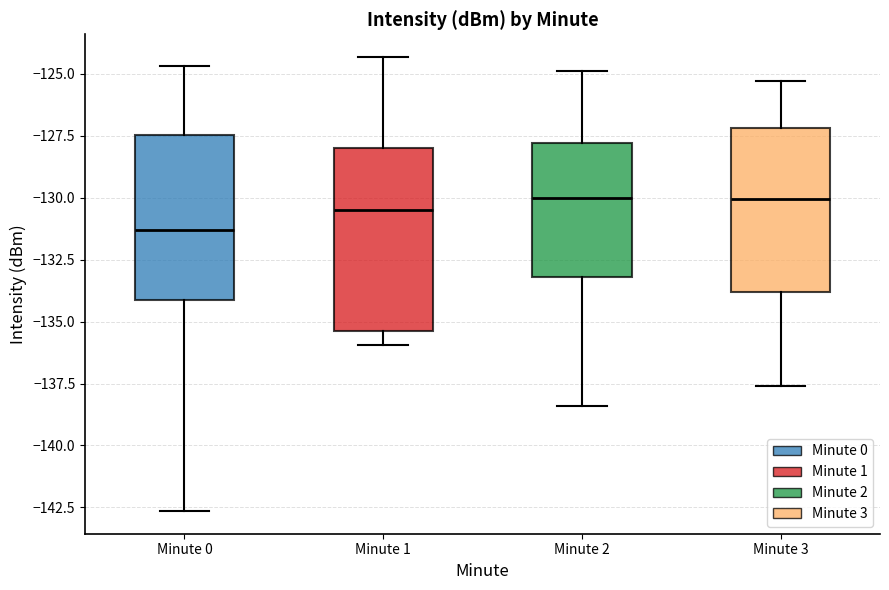

Where does the lower whisker of the box for Minute 1 end on the y-axis? The values are not printed on the chart, so give them approximately, as read against the axis.

-136.0